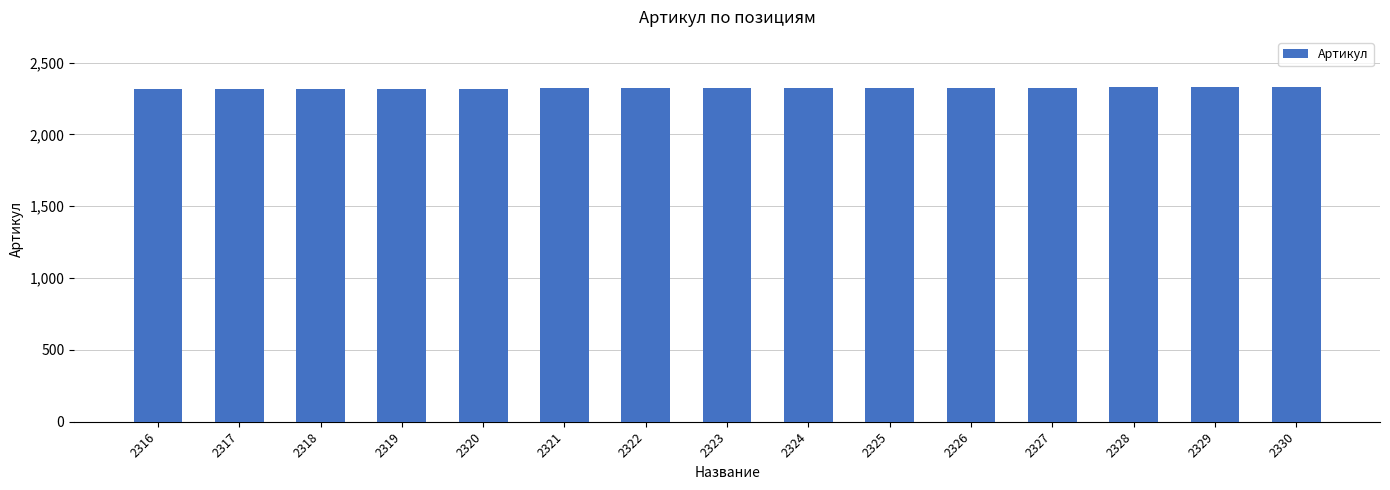

The chart shows a value of 3750 at 2323. True or false?

False